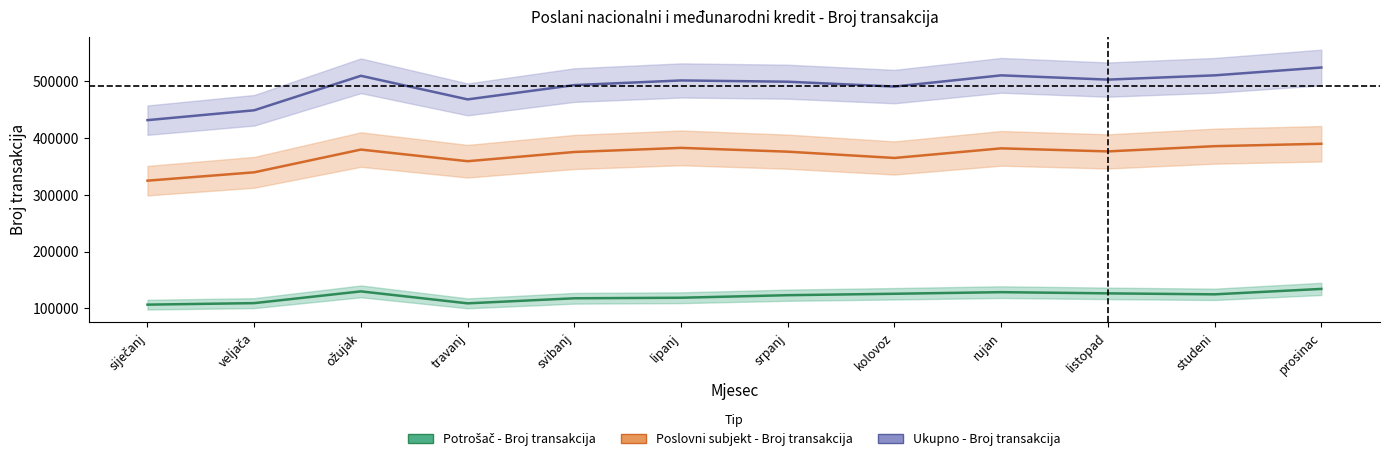

What is the difference between the maximum and minimum values in the Ukupno - Broj transakcija series?

92757